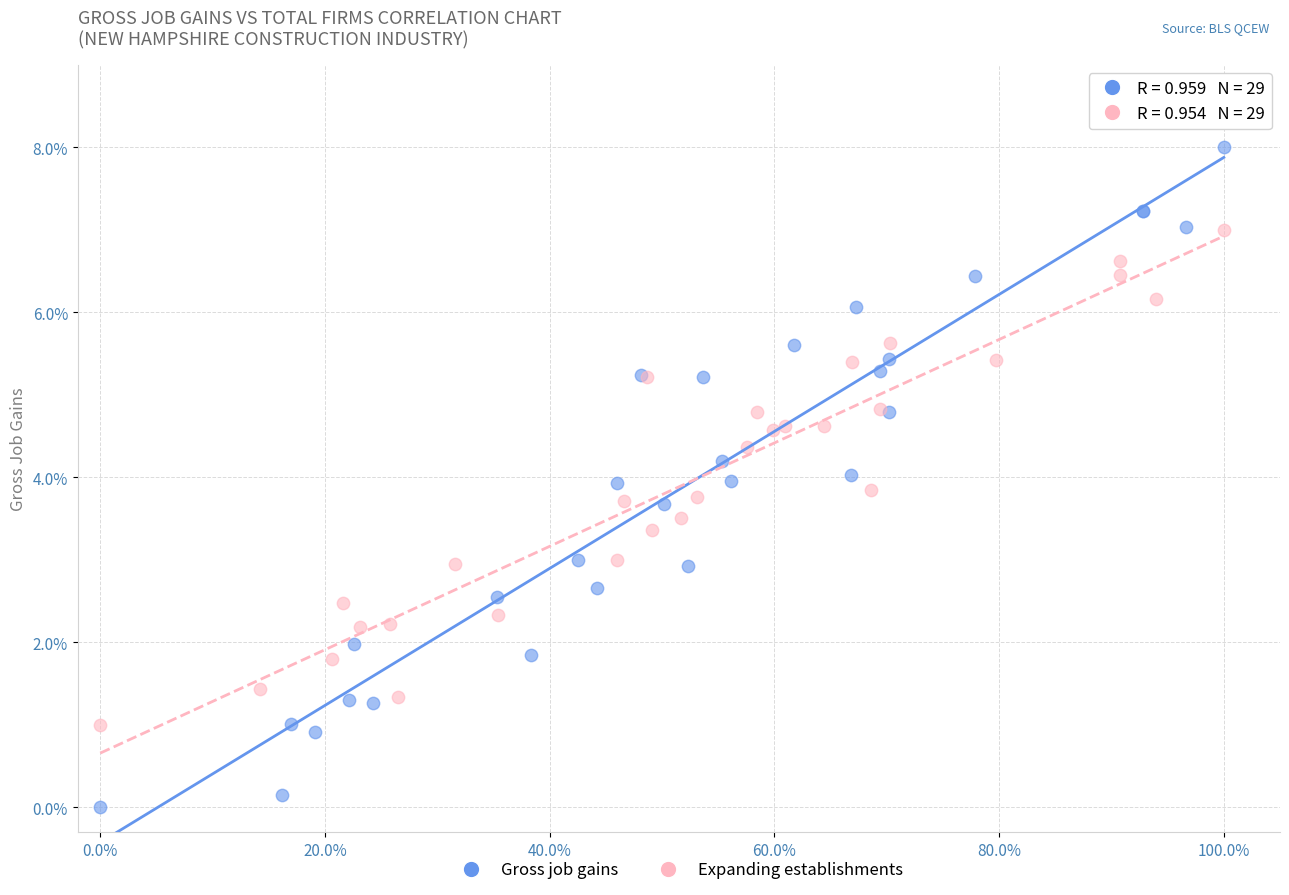

Which series contains the lowest Y value?

Gross job gains